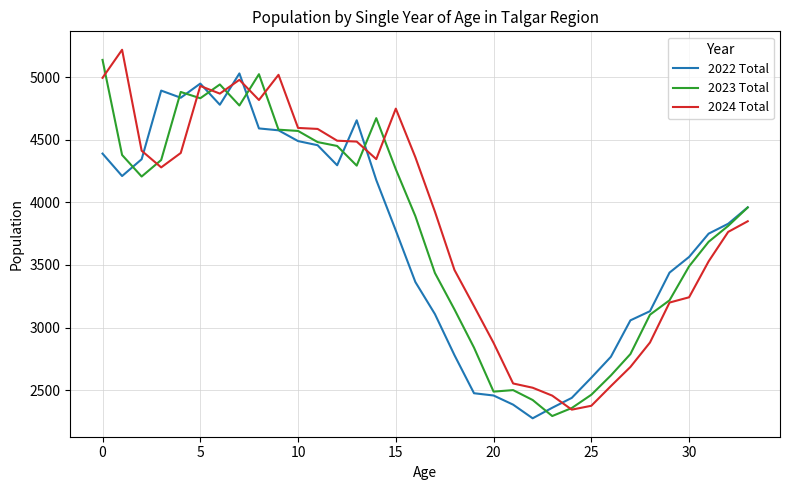

What is the highest value of the 2023 Total series?

5137